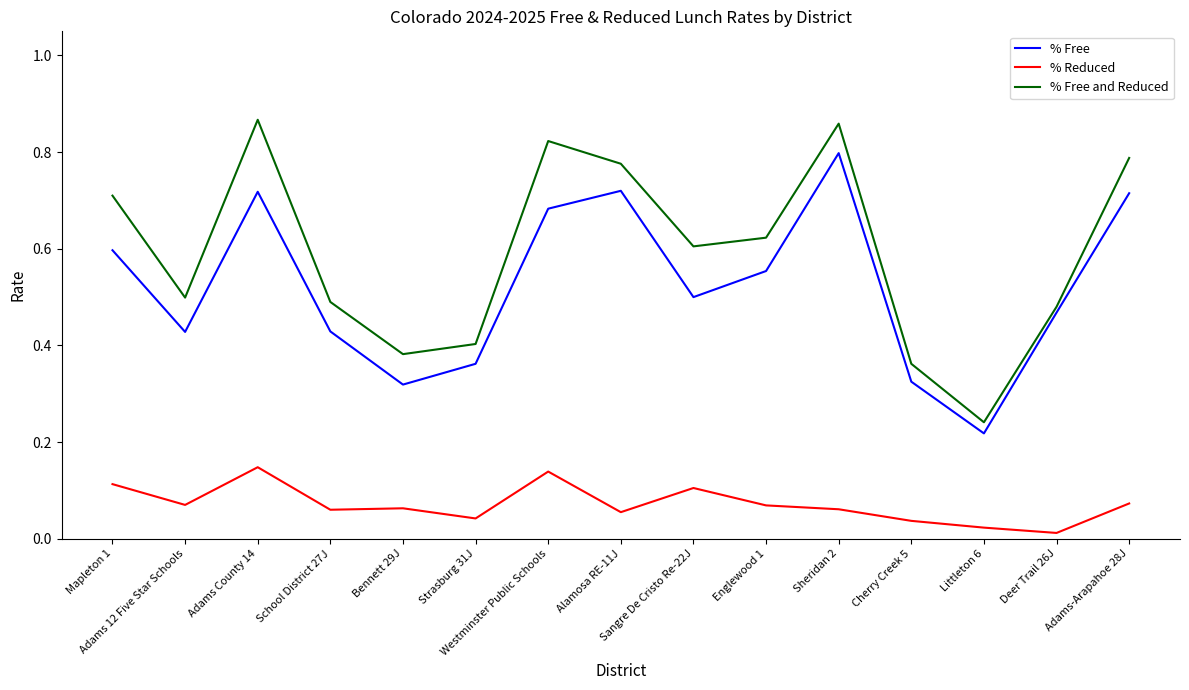

Which series has the largest total across all categories?

% Free and Reduced